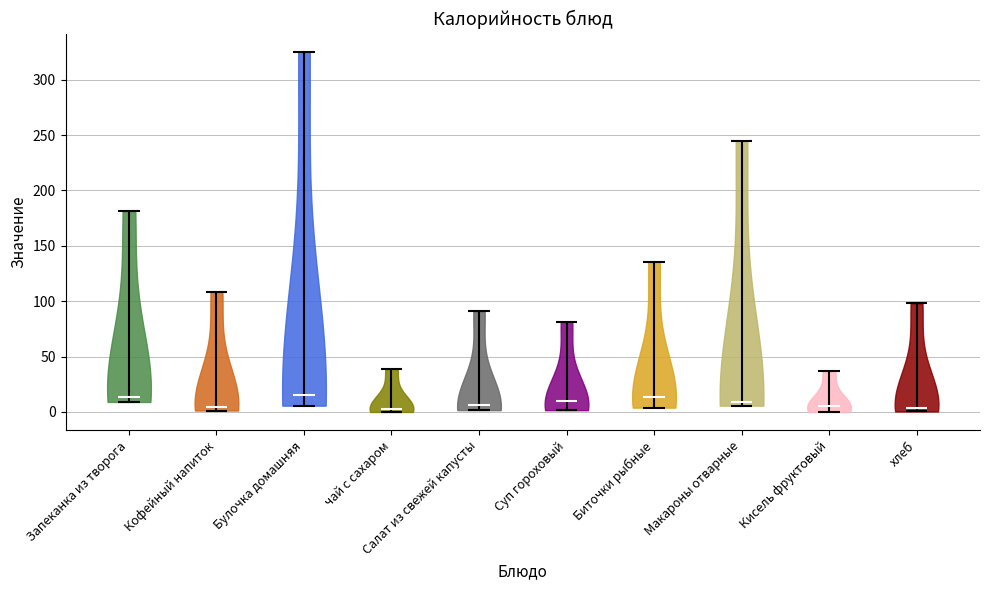

Reading left to right, read every violin against the y-axis: where its median line is, and the lowest and highest points it reaches. The values are not printed on the chart, so give them approximately, as read against the axis.

Запеканка из творога: median line 15, lowest point 10, highest point 180
Кофейный напиток: median line 5, lowest point 0, highest point 110
Булочка домашняя: median line 15, lowest point 5, highest point 325
чай с сахаром: median line 5, lowest point 0, highest point 40
Салат из свежей капусты: median line 5, lowest point 0, highest point 90
Суп гороховый: median line 10, lowest point 0, highest point 80
Биточки рыбные: median line 15, lowest point 5, highest point 135
Макароны отварные: median line 10, lowest point 5, highest point 245
Кисель фруктовый: median line 5, lowest point 0, highest point 35
хлеб: median line 5, lowest point 0, highest point 100